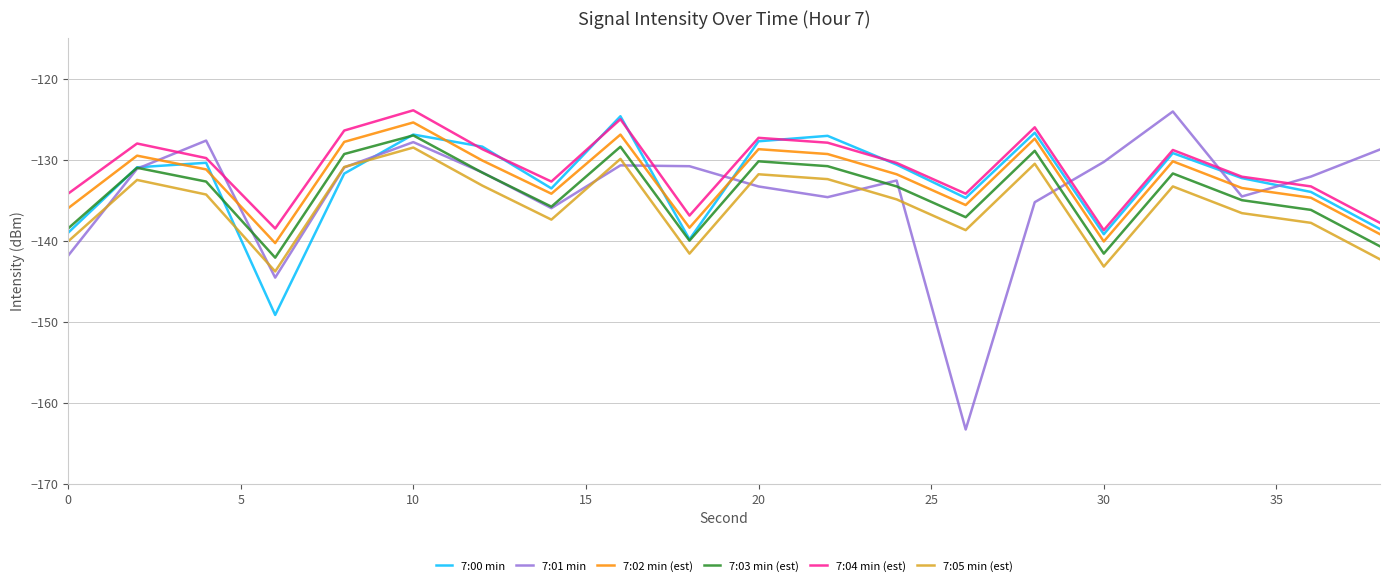

Count the number of categories in the chart.

20